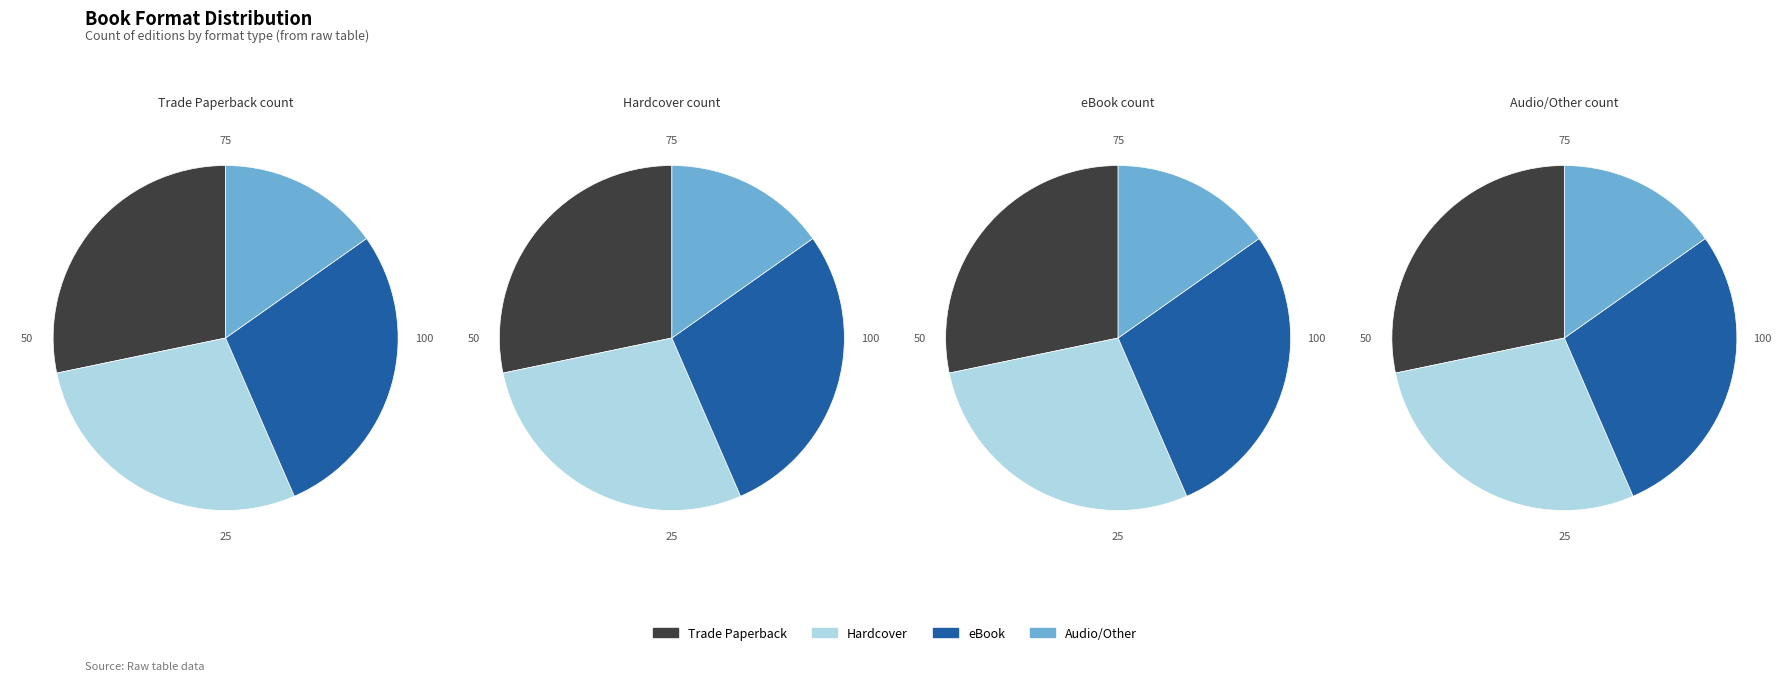

To the nearest percent, what percentage of the pie is Trade Paperback?

28%